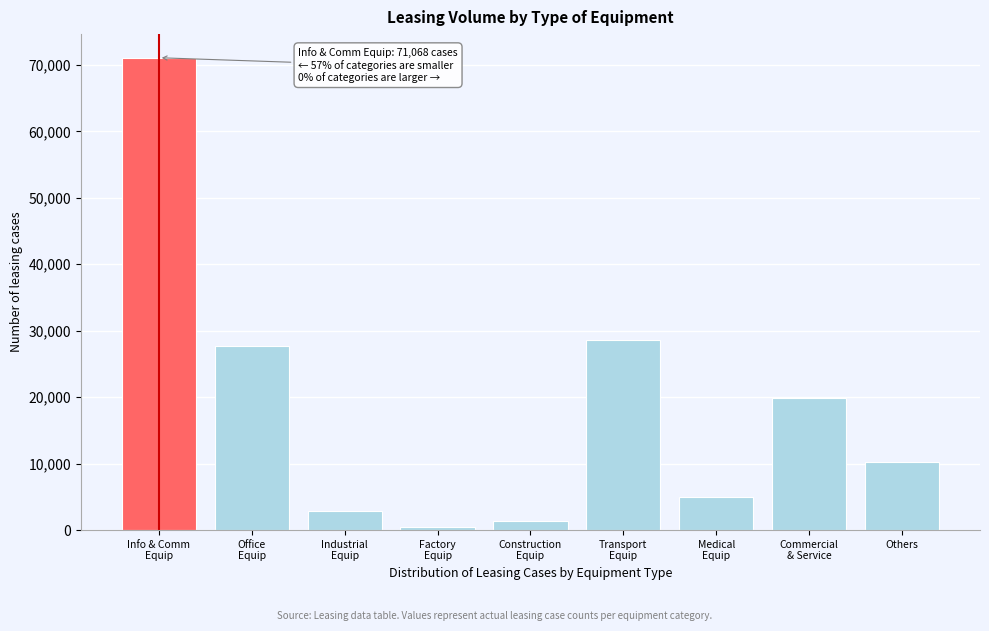

Reading left to right, what are all the values shown in this chart?

71068	27707	2878	463	1405	28543	4950	19861	10266